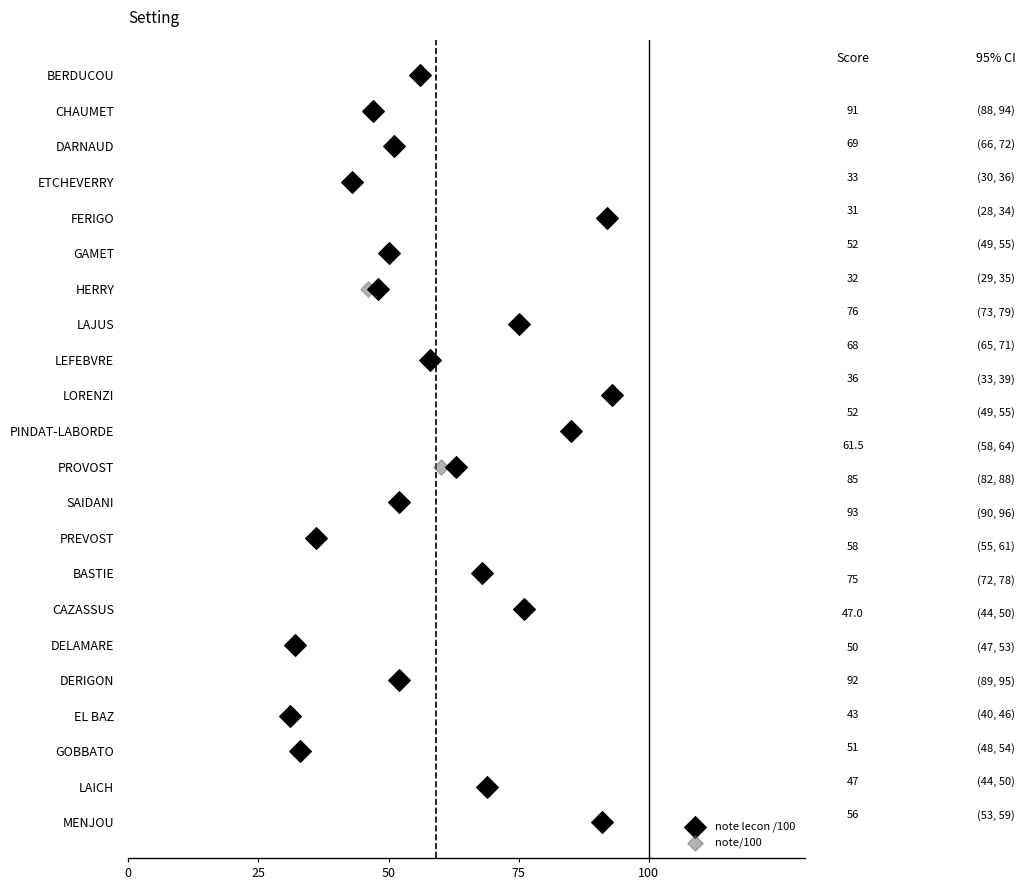

What are all the series names shown in the legend?

note lecon /100, note/100